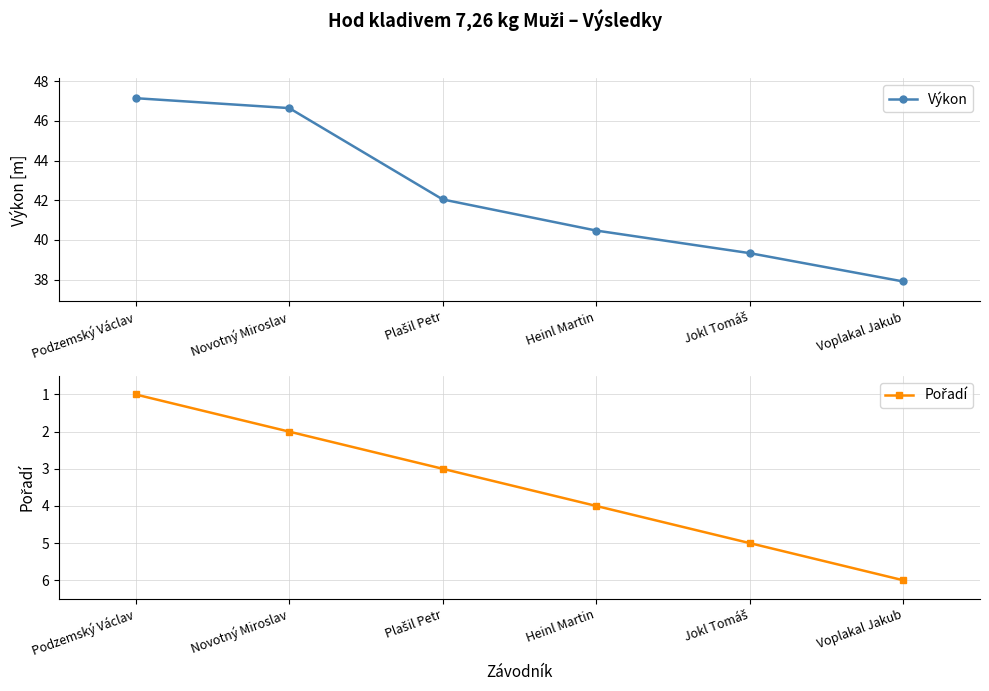

Read the Pořadí value at Plašil Petr.

3.0